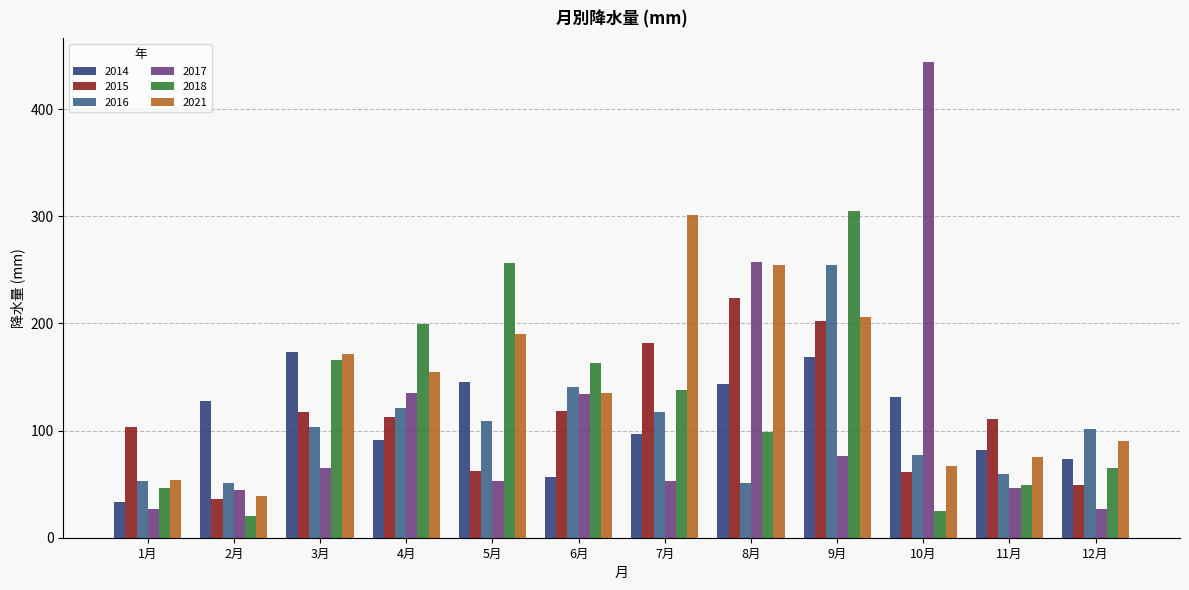

What is the difference between the 2016 values at 9月 and 4月?

133.5